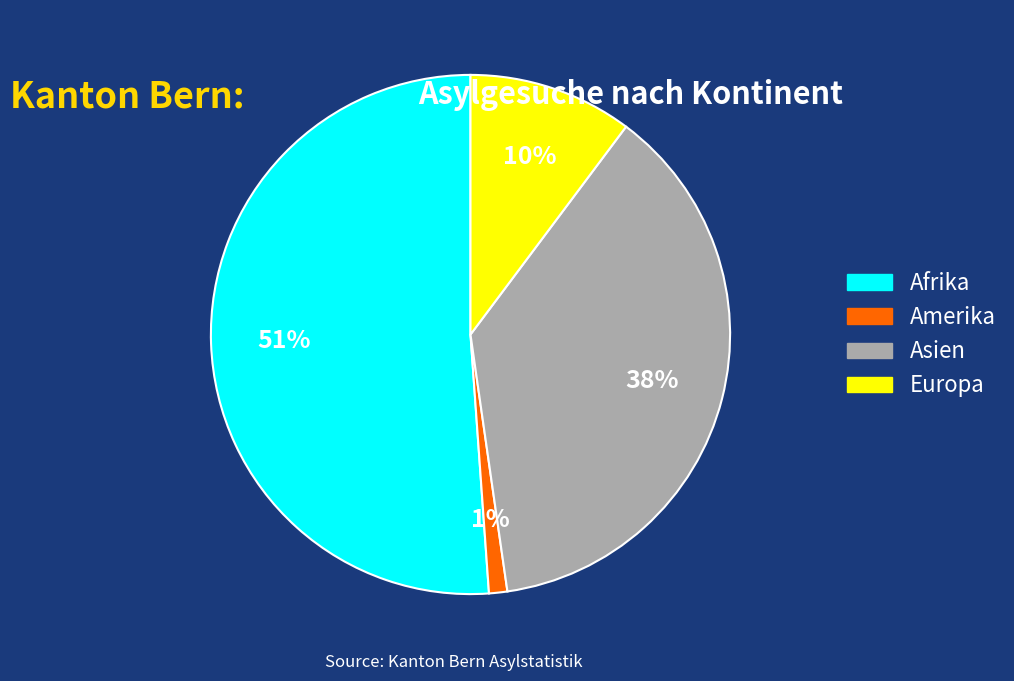

How many slices are in this pie chart?

4